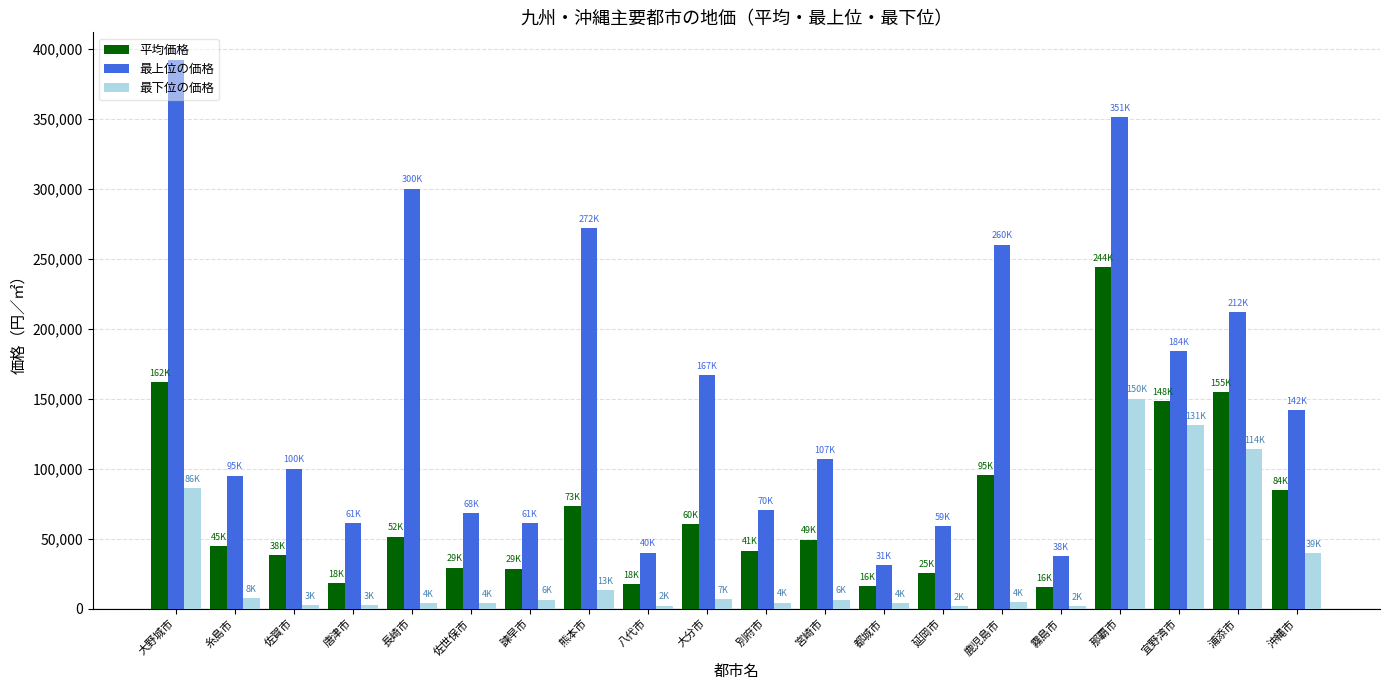

Between 佐世保市 and 大分市, which series saw the biggest shift?

最上位の価格